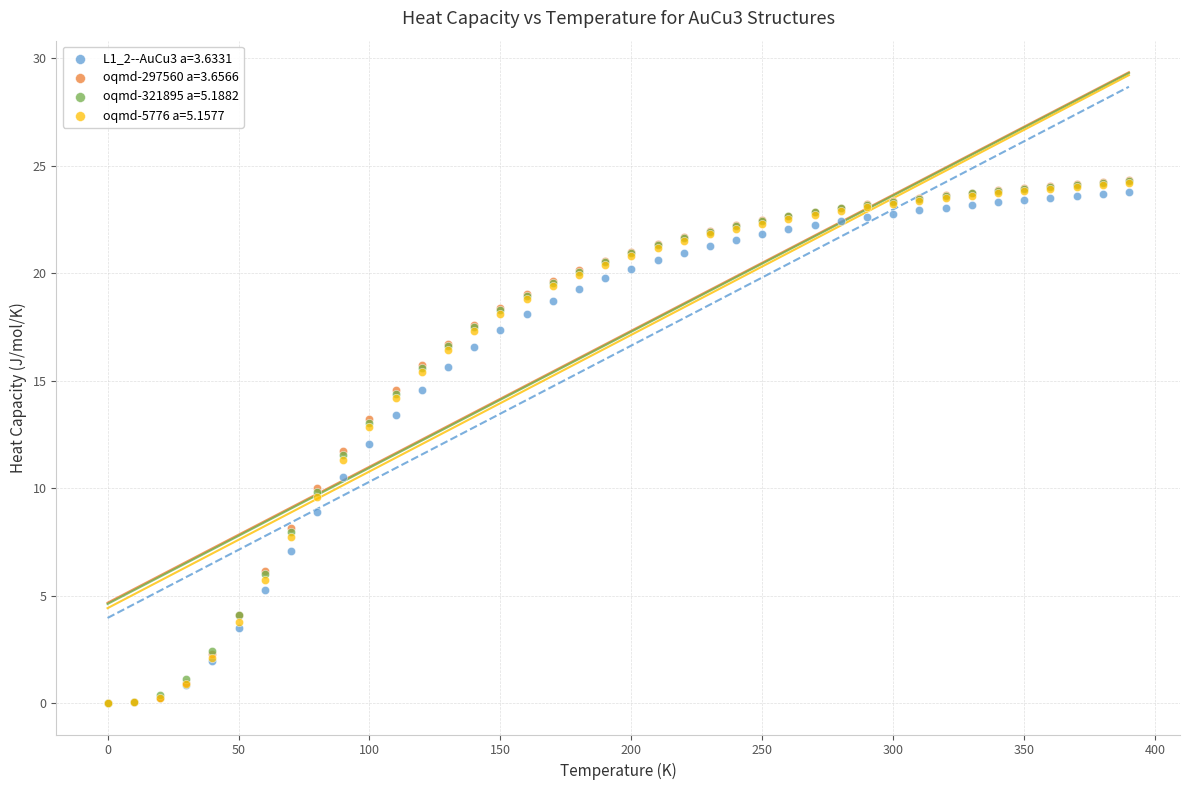

What are all the series names shown in the legend?

L1_2--AuCu3 a=3.6331, oqmd-297560 a=3.6566, oqmd-321895 a=5.1882, oqmd-5776 a=5.1577